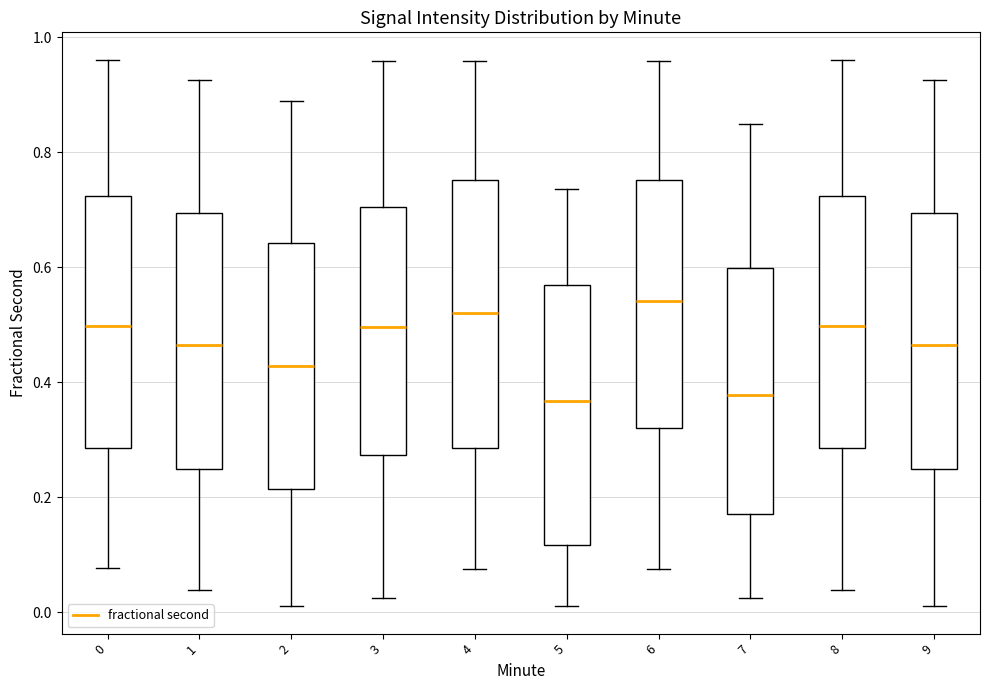

Reading left to right, read every box against the y-axis: the position of its median line, the range the box covers, and the ends of its whiskers. The values are not printed on the chart, so give them approximately, as read against the axis.

0: median 0.50, box 0.28 to 0.72, whiskers 0.08 to 0.96
1: median 0.46, box 0.24 to 0.70, whiskers 0.04 to 0.92
2: median 0.42, box 0.22 to 0.64, whiskers 0.02 to 0.88
3: median 0.50, box 0.28 to 0.70, whiskers 0.02 to 0.96
4: median 0.52, box 0.28 to 0.76, whiskers 0.08 to 0.96
5: median 0.36, box 0.12 to 0.56, whiskers 0.02 to 0.74
6: median 0.54, box 0.32 to 0.76, whiskers 0.08 to 0.96
7: median 0.38, box 0.16 to 0.60, whiskers 0.02 to 0.84
8: median 0.50, box 0.28 to 0.72, whiskers 0.04 to 0.96
9: median 0.46, box 0.24 to 0.70, whiskers 0.02 to 0.92